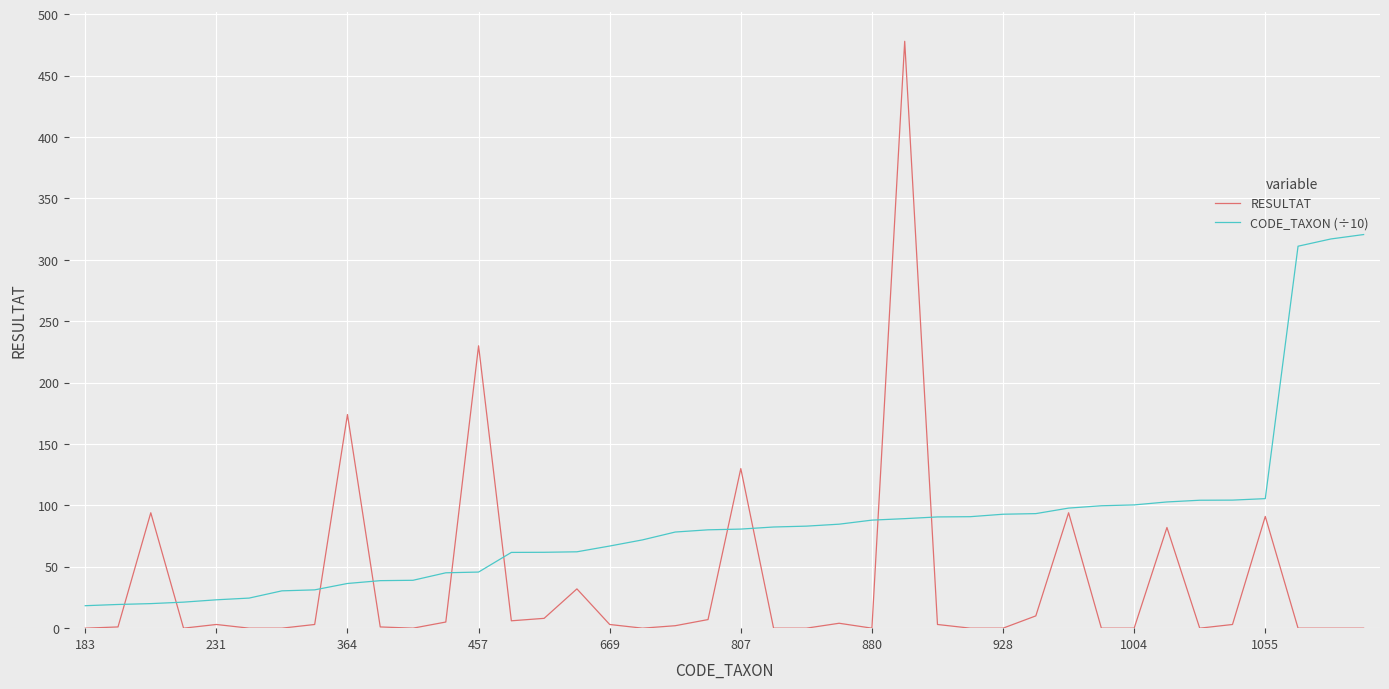

Which series has the largest total across all categories?

CODE_TAXON (÷10)